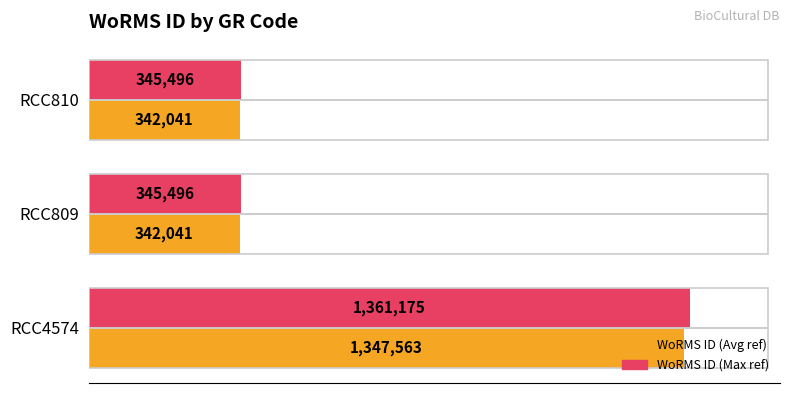

What are all the series names shown in the legend?

WoRMS ID (Avg ref), WoRMS ID (Max ref)